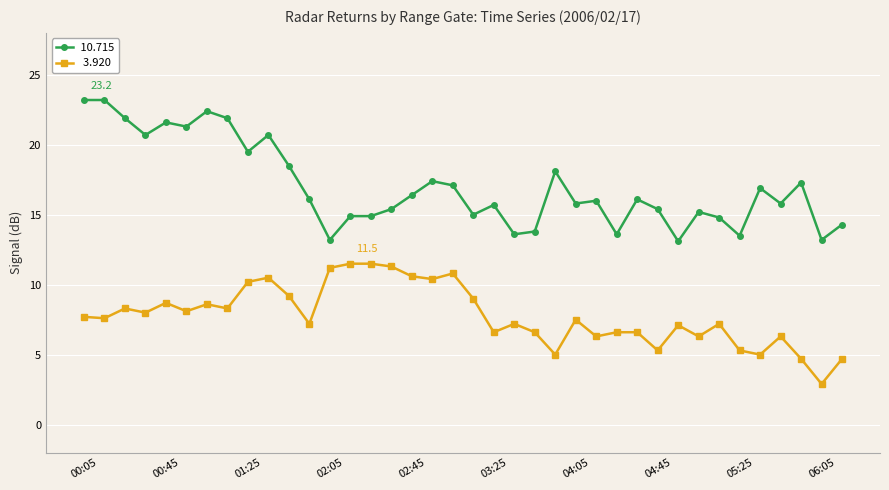

What is the minimum value shown in the chart?

2.9